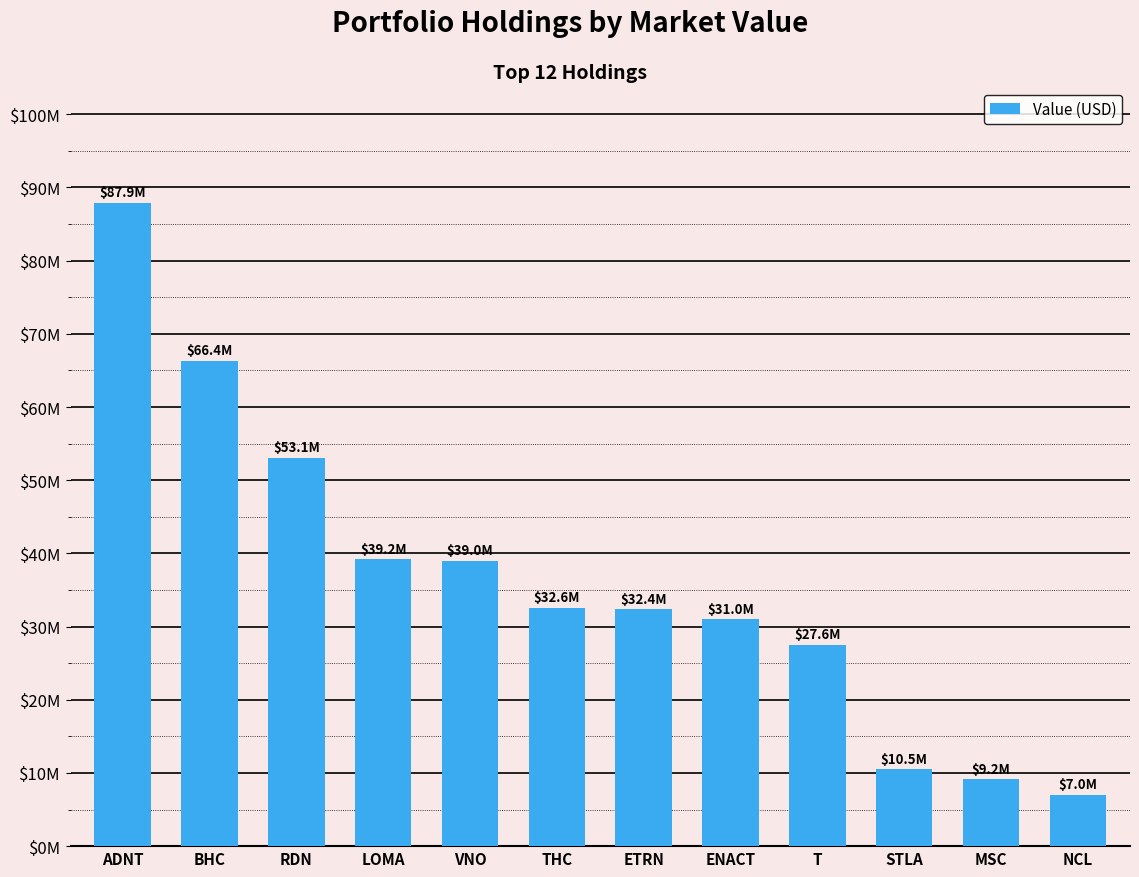

What is the ratio of the value at BHC to the value at NCL?

9.5